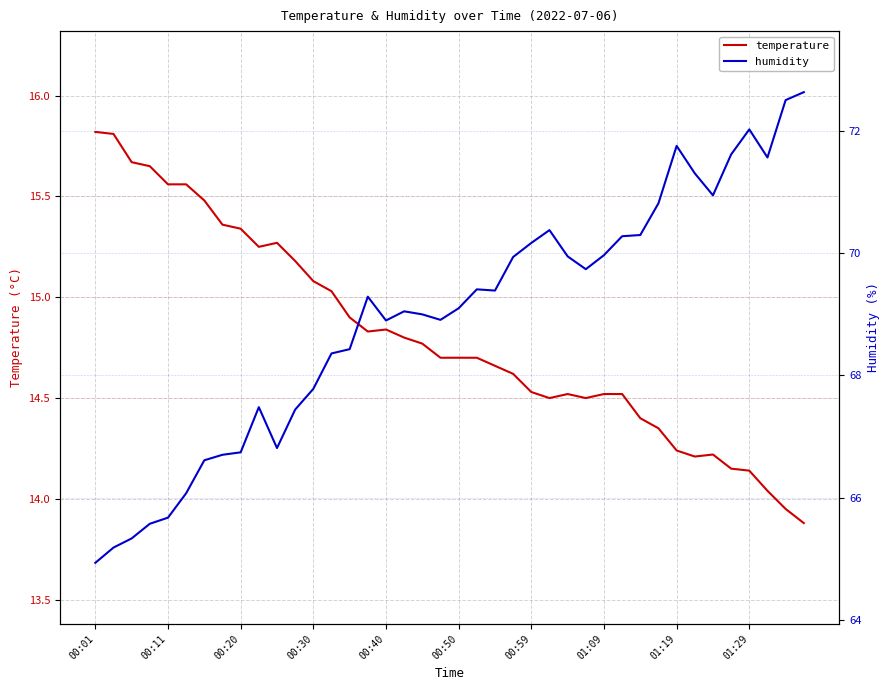

True or false: temperature has a value of 14.5 at 01:09.

True